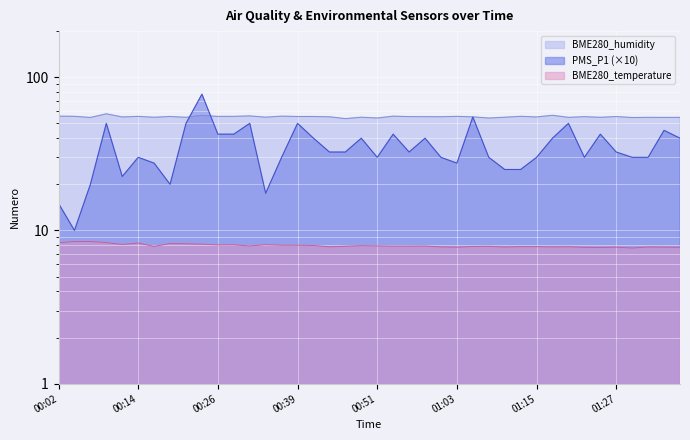

What is the total value across all series at 01:13?

88.4